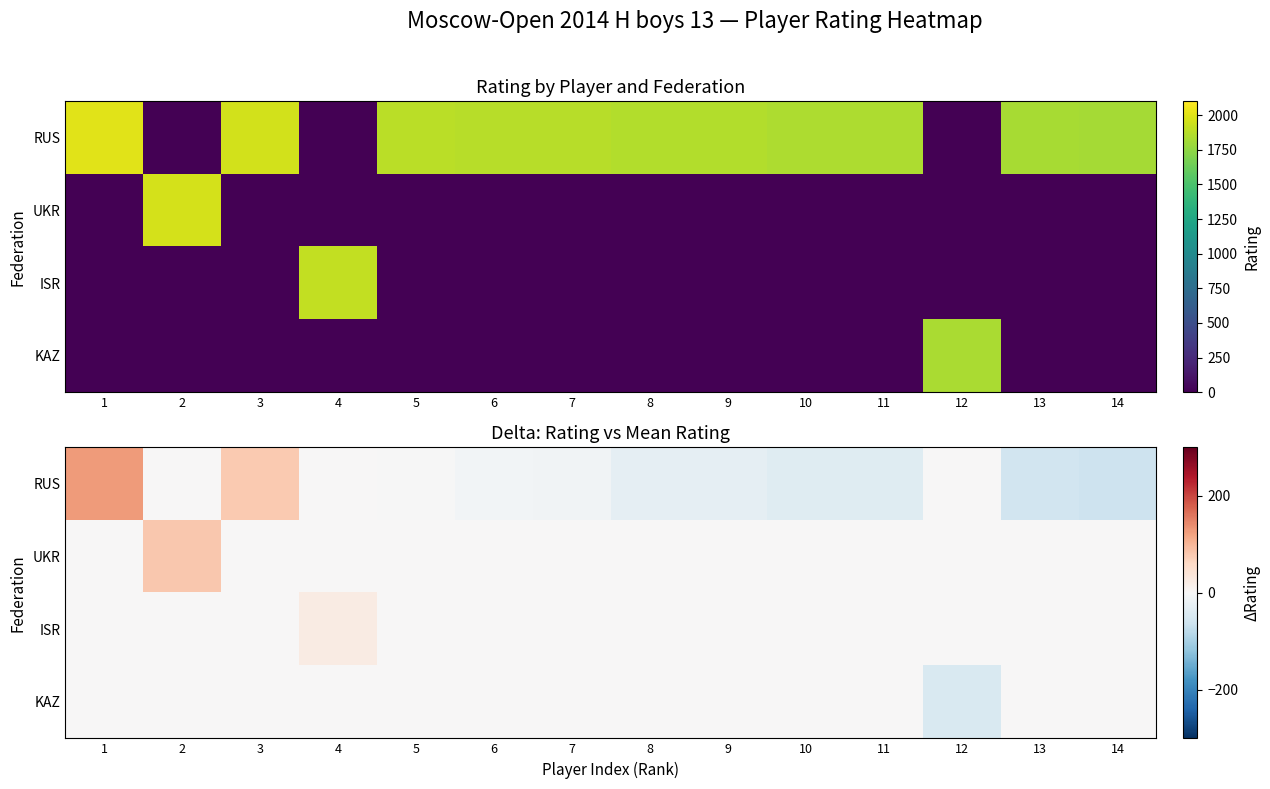

What is the total value across all series at 2?

79.7